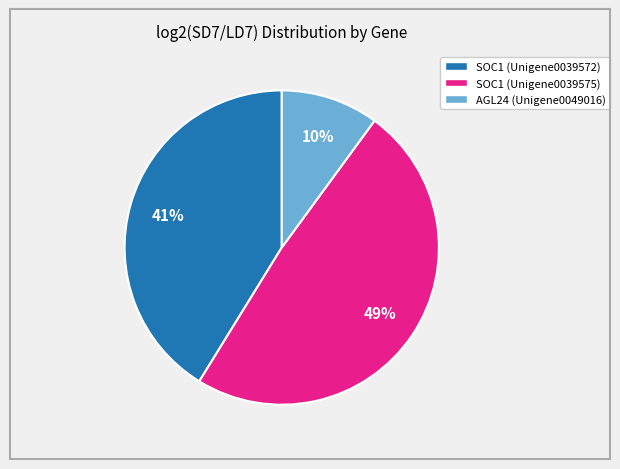

Does SOC1 (Unigene0039575) account for over 50% of the chart?

No